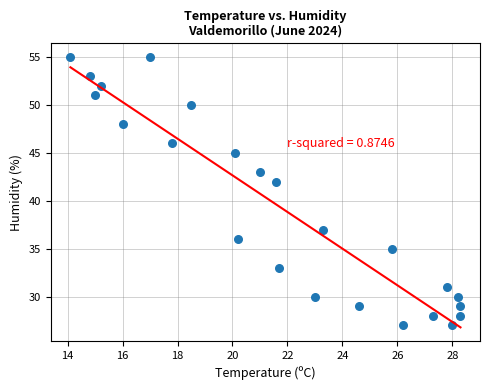

What is the range of Y values (max minus min)?

28